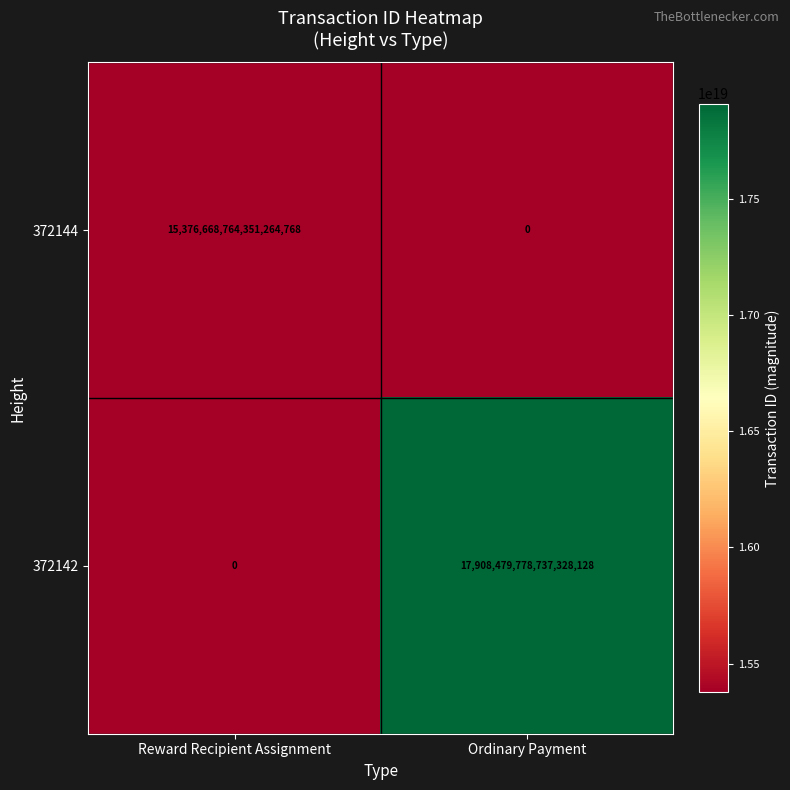

Rank the series by their maximum value, from lowest to highest.

372144, 372142